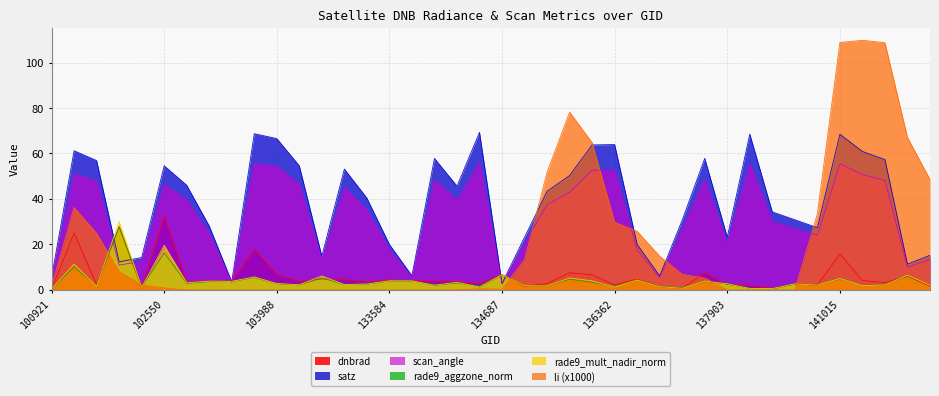

How many intersections are there between dnbrad and satz?

6